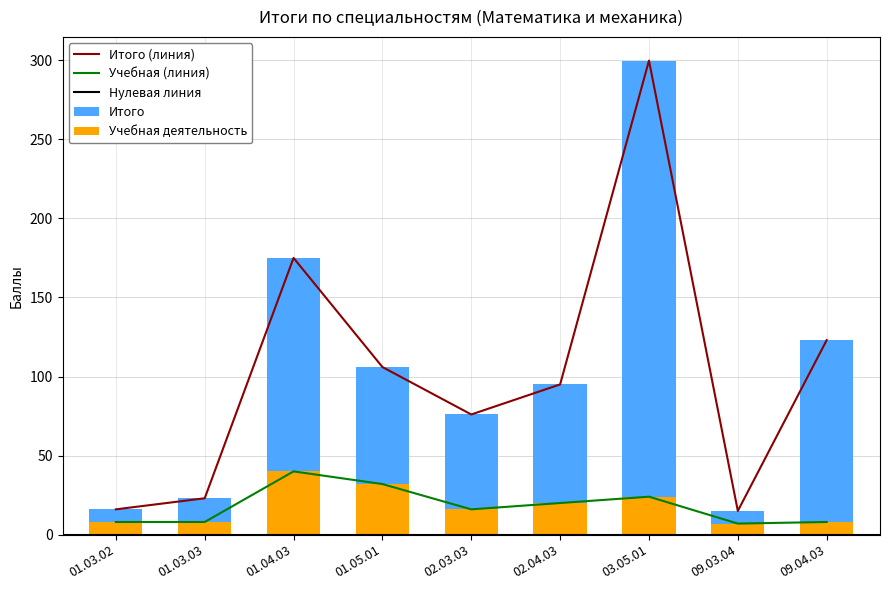

Between 01.03.02 and 02.03.03, which series saw the biggest shift?

Итого